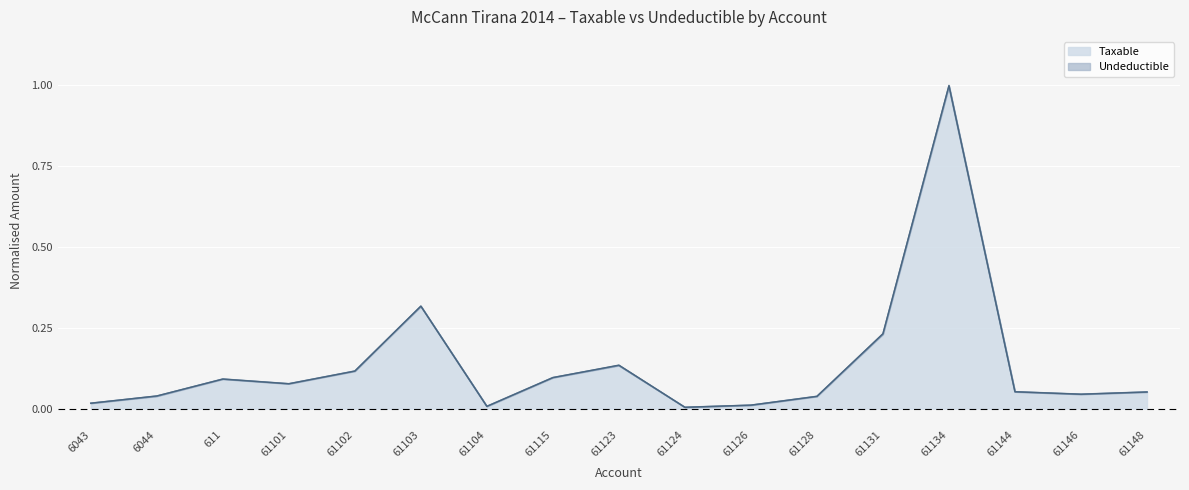

The value at 61102 is 0.1. True or false?

False